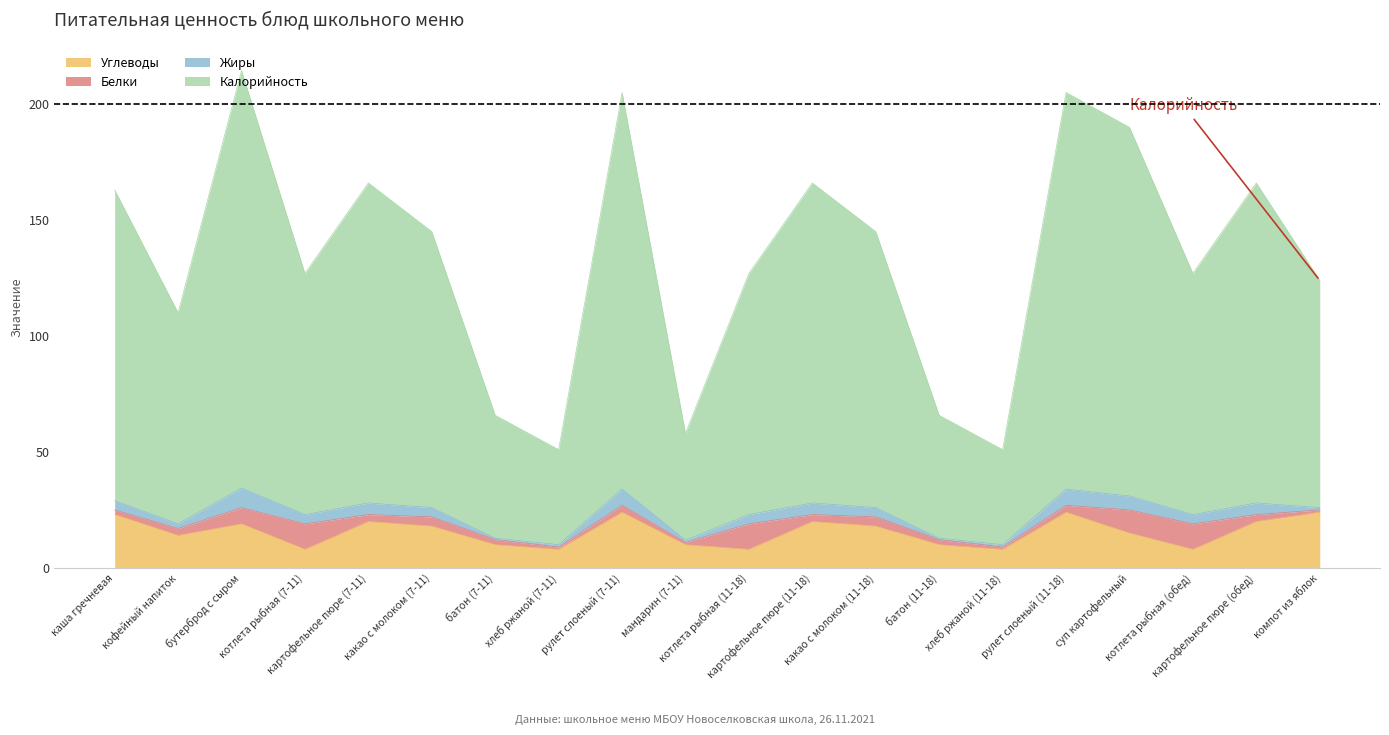

What is the maximum value for Углеводы?

24.0